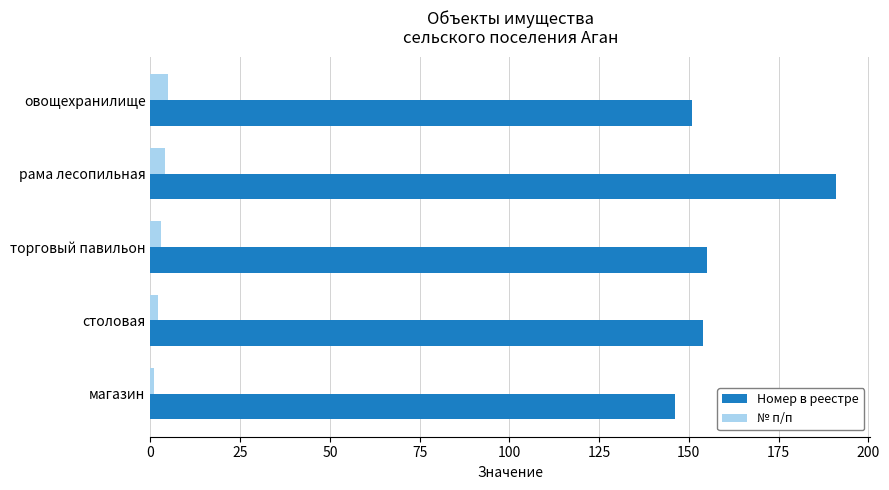

Which series has the largest total across all categories?

Номер в реестре